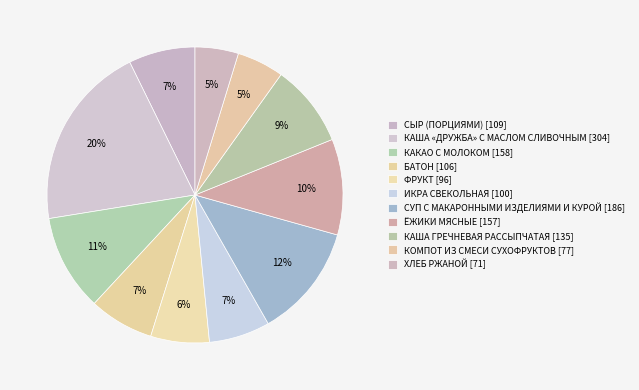

To the nearest percent, what portion does ХЛЕБ РЖАНОЙ represent?

5%